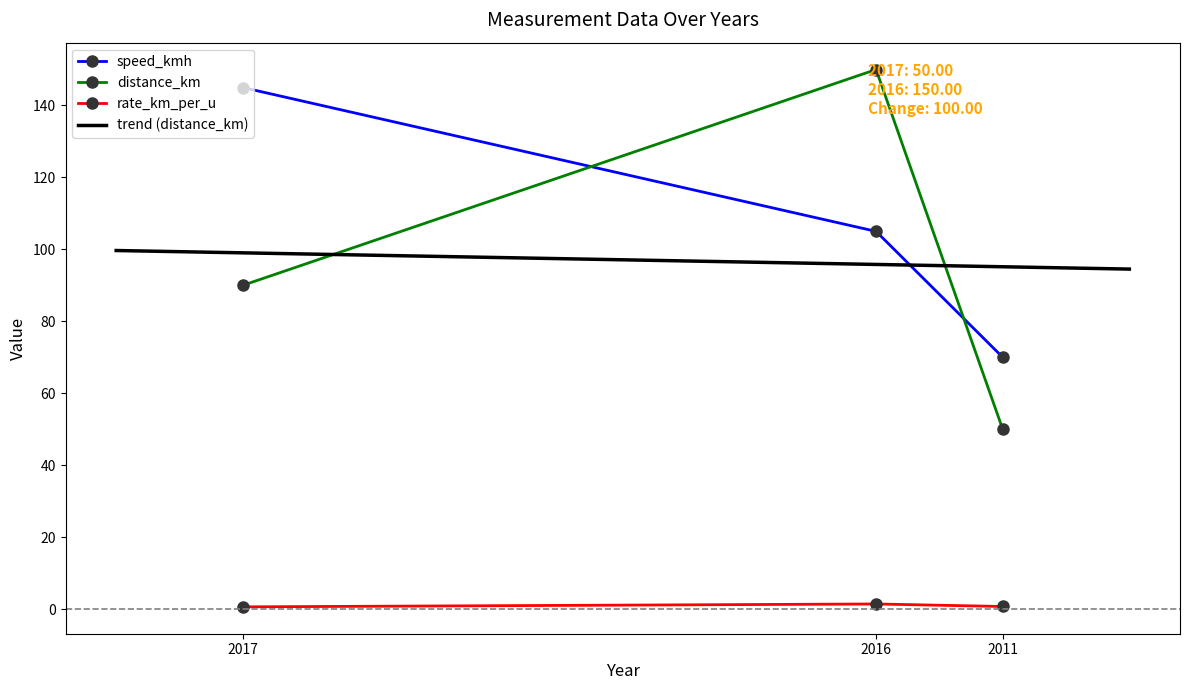

At which label does speed_kmh reach its minimum?

2011